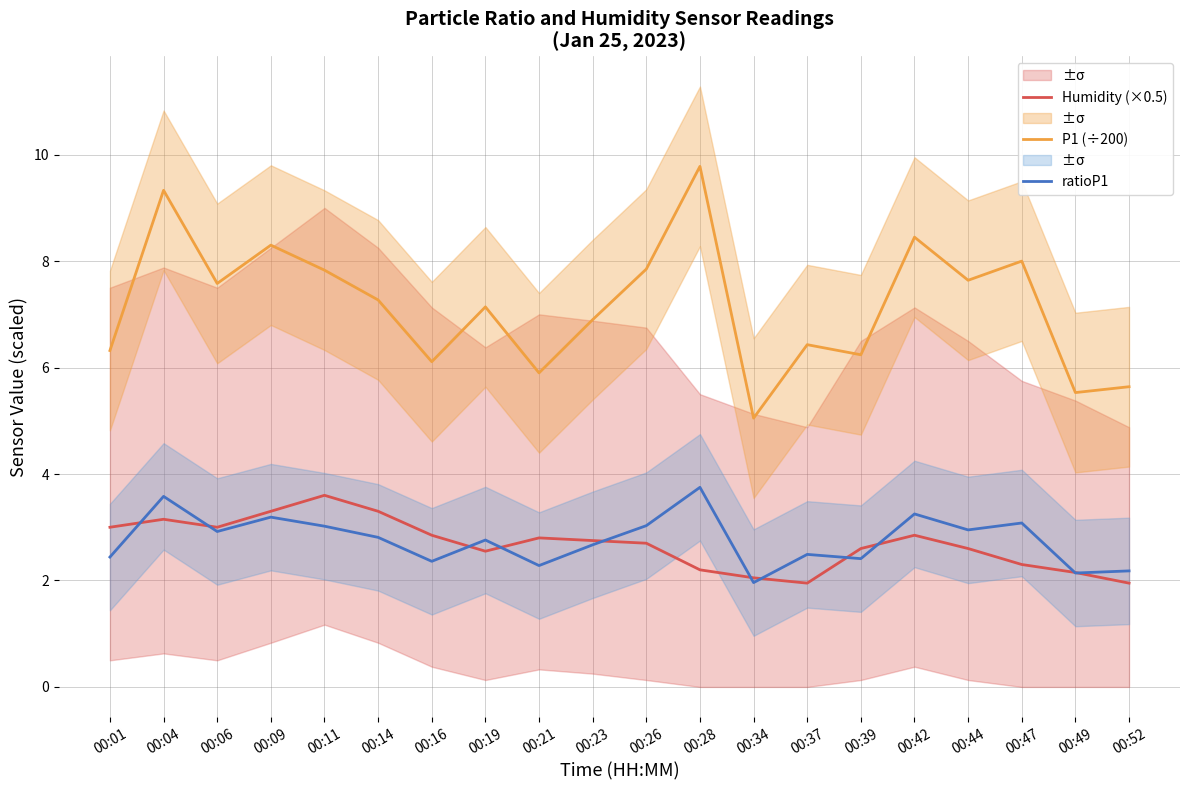

What is the greatest value displayed?

9.8